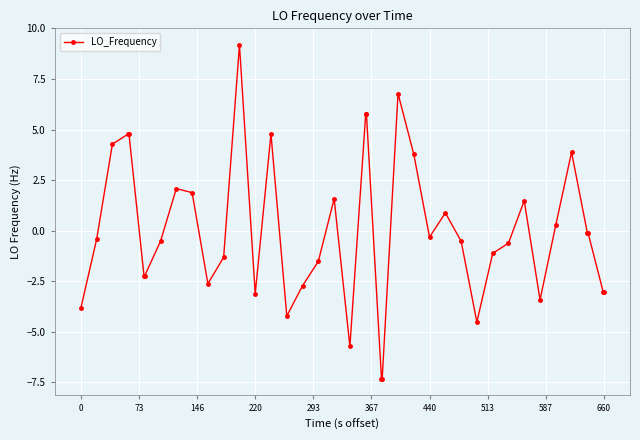

True or false: there are more than 0 points higher than both neighbors.

True